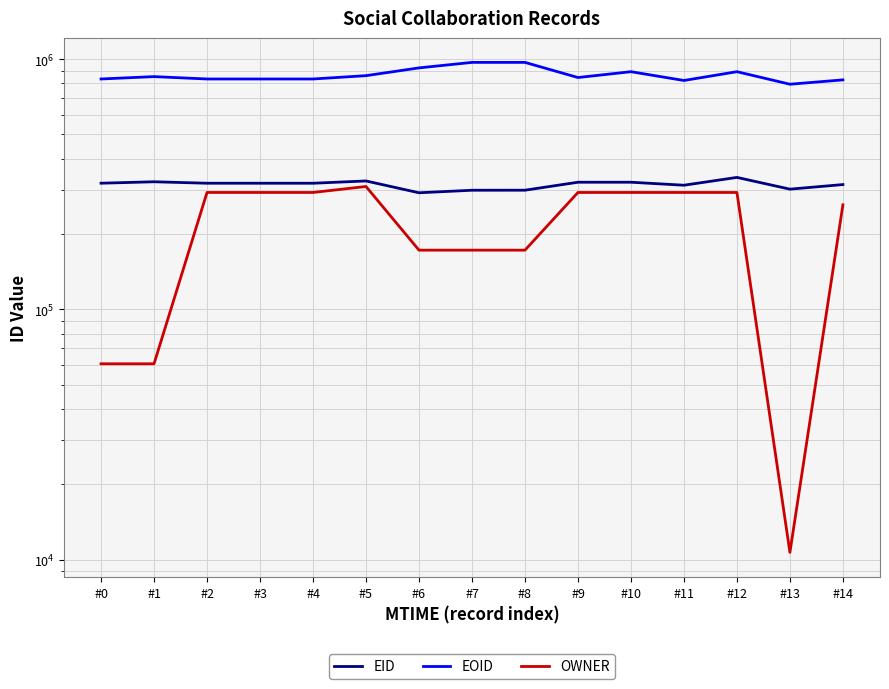

Which category has the lowest value in the EID series?

#6